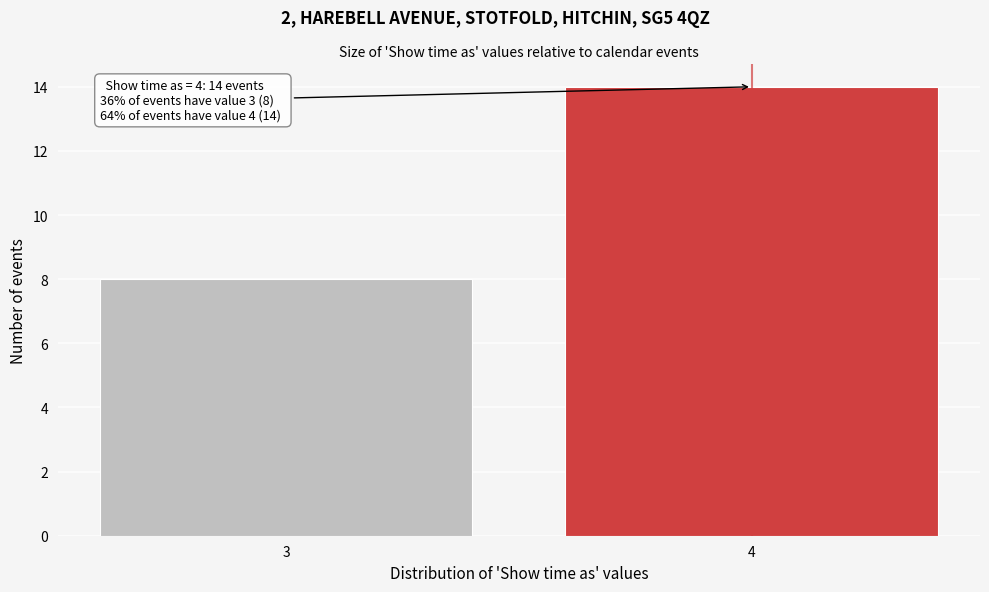

Reading left to right, extract all data points from this chart.

3=8	4=14